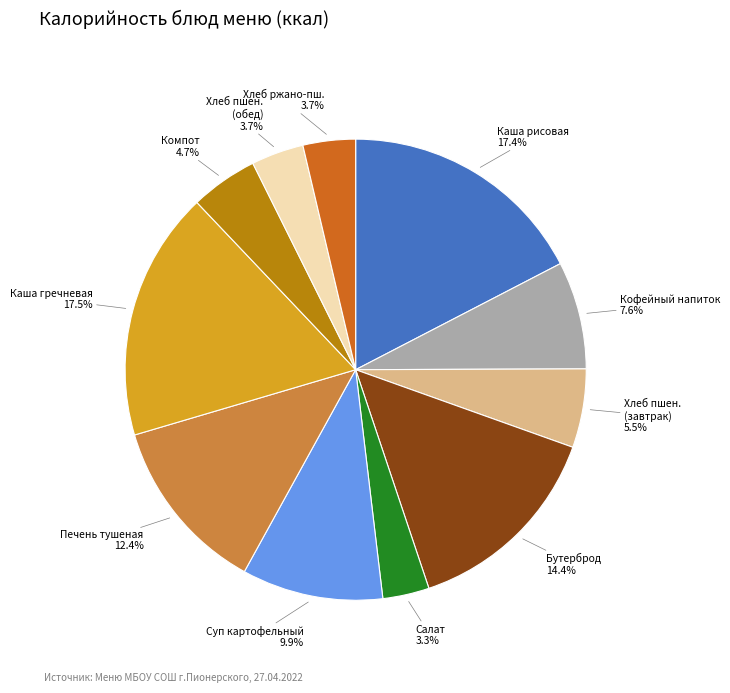

What is the ratio of the value at Компот to the value at Бутерброд?

0.3